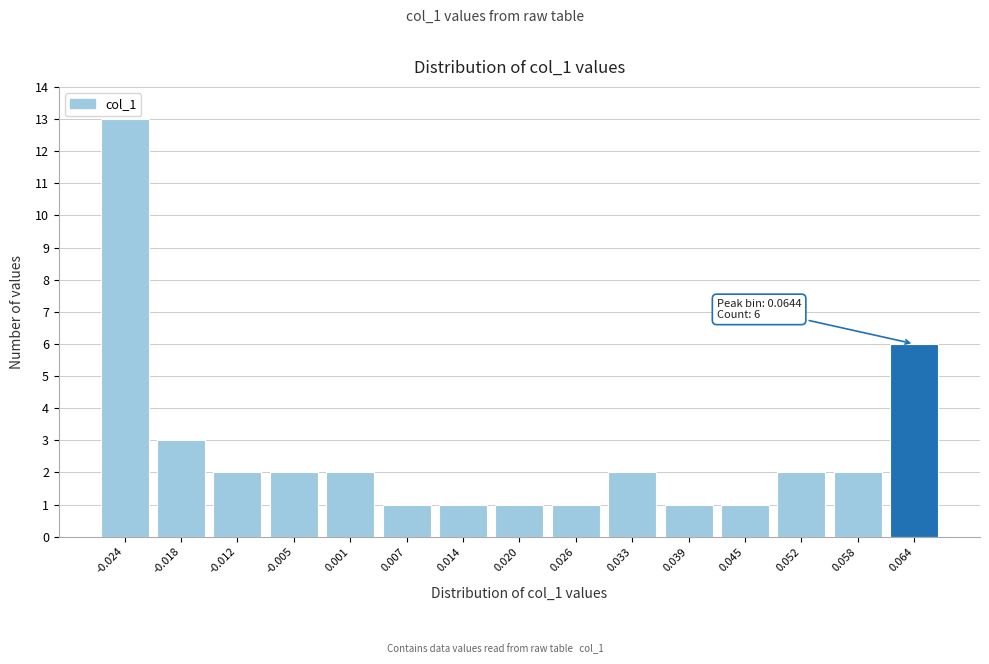

Which range on the x-axis has the tallest bar?

-0.027 to -0.021